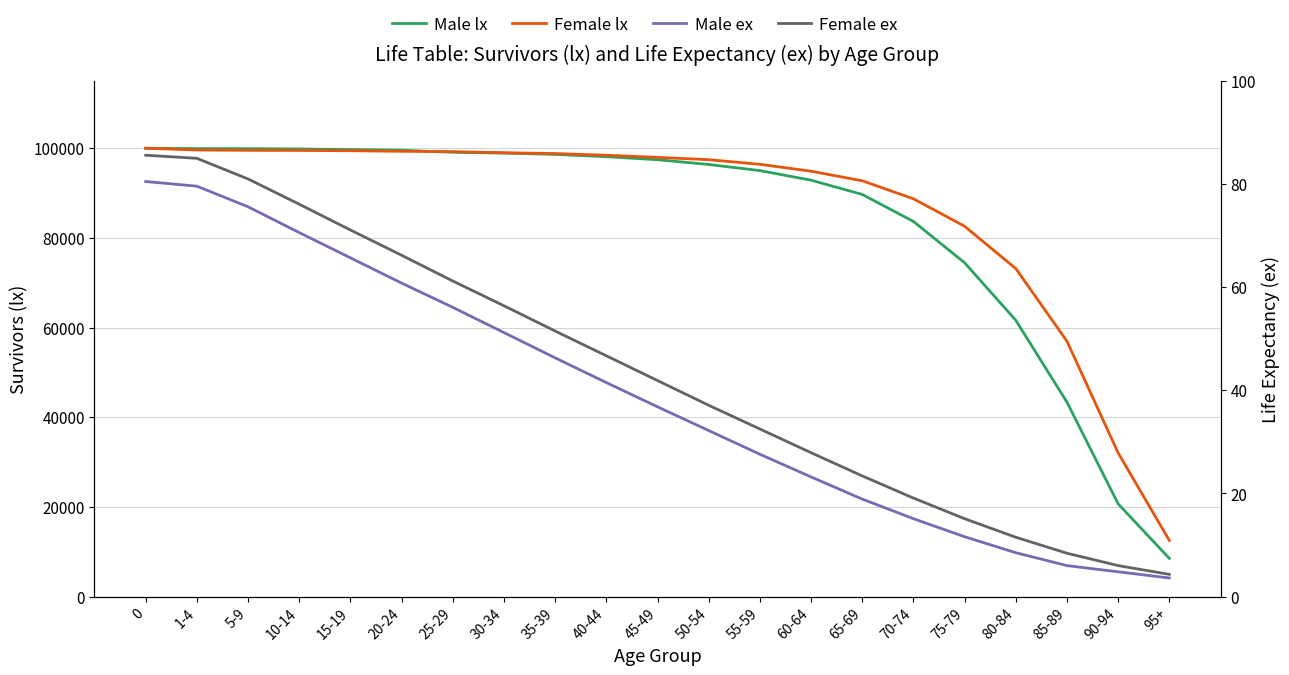

Reading left to right, what are all the values shown in this chart?

Male lx: 0=100000.0	1-4=99915.0	5-9=99907.0	10-14=99838.0	15-19=99706.0	20-24=99550.0	25-29=99098.0	30-34=98914.0	35-39=98634.0	40-44=98115.0	45-49=97438.0	50-54=96380.0	55-59=95011.0	60-64=92878.0	65-69=89690.0	70-74=83669.0	75-79=74452.0	80-84=61624.0	85-89=43344.0	90-94=20672.0	95+=8503.0
Female lx: 0=100000.0	1-4=99601.0	5-9=99529.0	10-14=99507.0	15-19=99447.0	20-24=99316.0	25-29=99245.0	30-34=98995.0	35-39=98813.0	40-44=98439.0	45-49=97961.0	50-54=97445.0	55-59=96415.0	60-64=94877.0	65-69=92739.0	70-74=88725.0	75-79=82590.0	80-84=73156.0	85-89=56943.0	90-94=32032.0	95+=12503.0
Male ex: 0=80.5	1-4=79.6	5-9=75.6	10-14=70.6	15-19=65.7	20-24=60.8	25-29=56.1	30-34=51.2	35-39=46.3	40-44=41.5	45-49=36.8	50-54=32.2	55-59=27.6	60-64=23.2	65-69=18.9	70-74=15.1	75-79=11.6	80-84=8.5	85-89=6.0	90-94=4.8	95+=3.6
Female ex: 0=85.6	1-4=85.0	5-9=81.0	10-14=76.1	15-19=71.1	20-24=66.2	25-29=61.2	30-34=56.4	35-39=51.5	40-44=46.7	45-49=41.9	50-54=37.1	55-59=32.5	60-64=27.9	65-69=23.4	70-74=19.1	75-79=15.1	80-84=11.5	85-89=8.4	90-94=6.0	95+=4.3